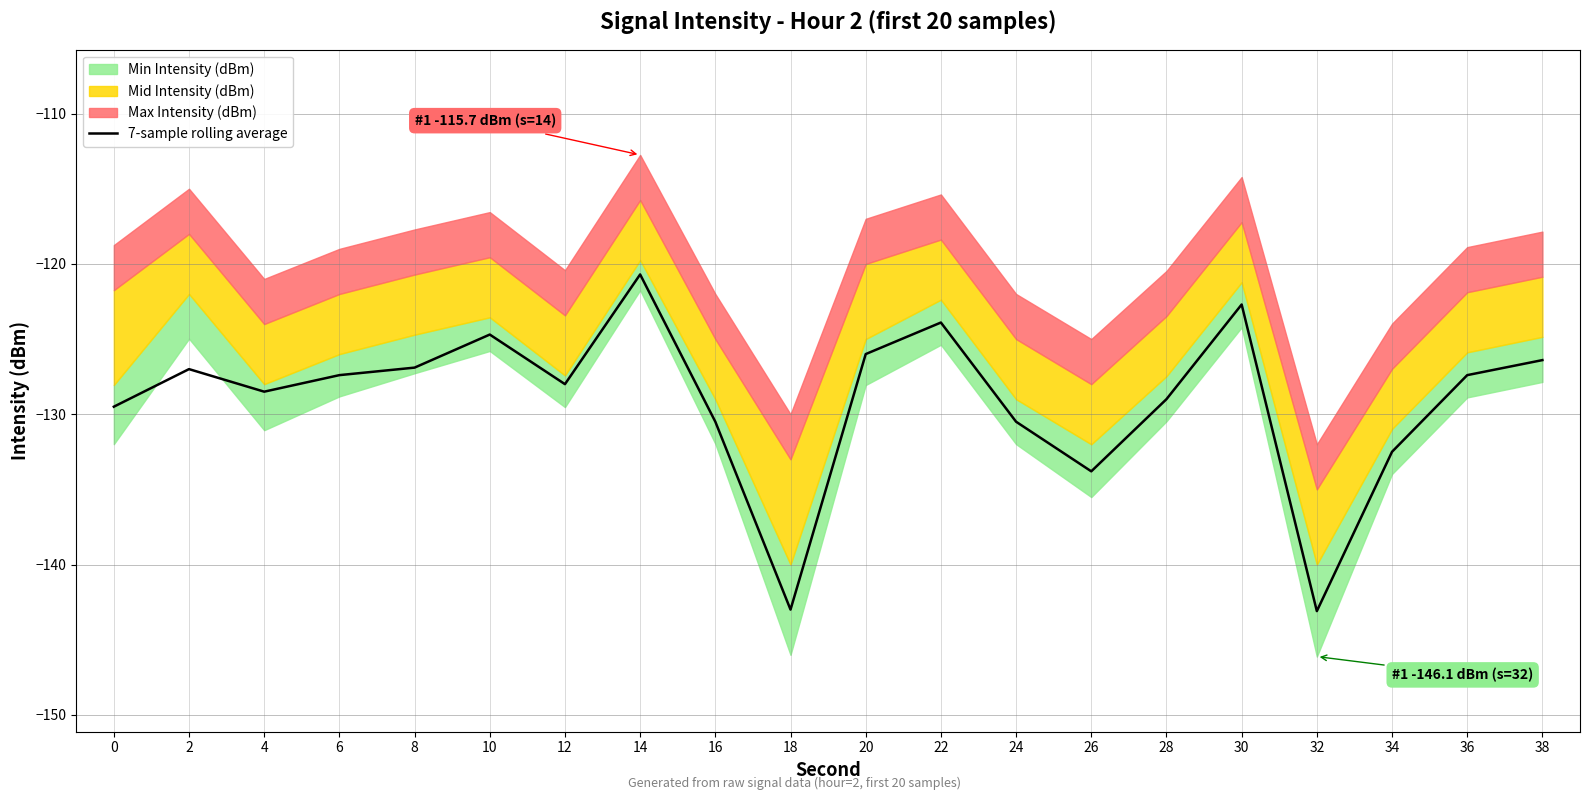

The chart shows a value of -36.2 at 16. True or false?

False